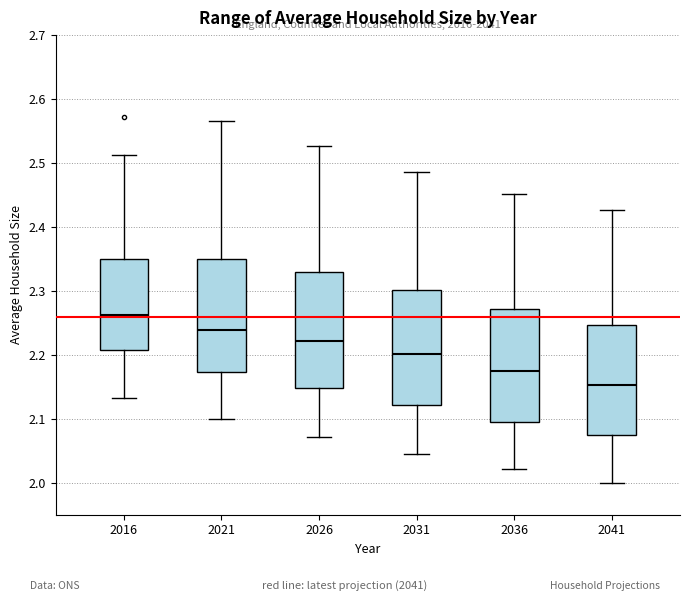

Reading left to right, transcribe this box plot: for each box, give where its median line is, the range the box spans, and where its two whiskers end, as read against the y-axis. The values are not printed on the chart, so give them approximately, as read against the axis.

2016: median 2.26, box 2.21 to 2.35, whiskers 2.13 to 2.51
2021: median 2.24, box 2.17 to 2.35, whiskers 2.10 to 2.57
2026: median 2.22, box 2.15 to 2.33, whiskers 2.07 to 2.53
2031: median 2.20, box 2.12 to 2.30, whiskers 2.05 to 2.49
2036: median 2.17, box 2.10 to 2.27, whiskers 2.02 to 2.45
2041: median 2.15, box 2.07 to 2.25, whiskers 2.00 to 2.43